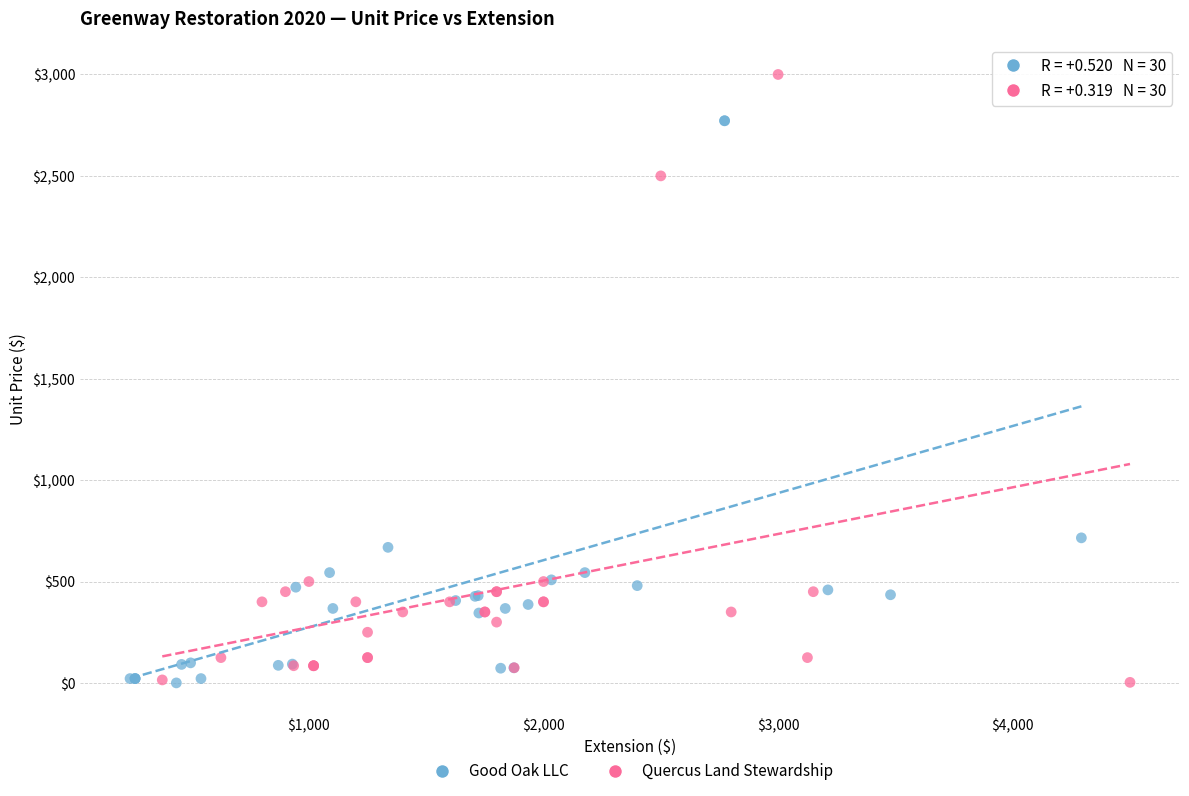

Which series contains the highest Y value?

Quercus Land Stewardship